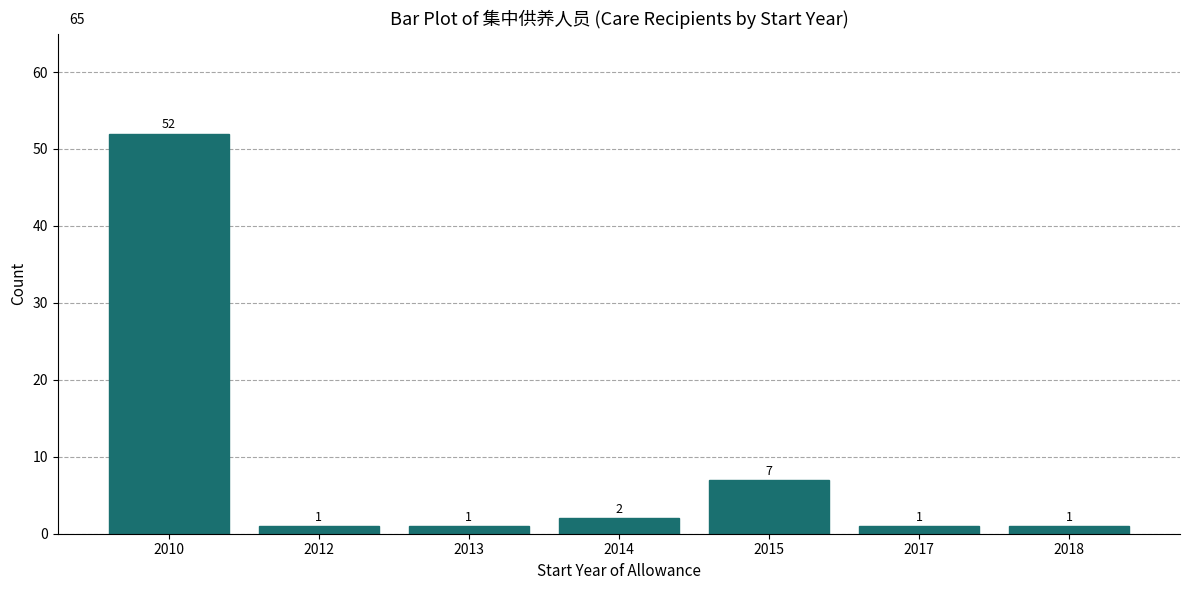

Reading left to right, transcribe all the data shown in this chart.

2010=52	2012=1	2013=1	2014=2	2015=7	2017=1	2018=1